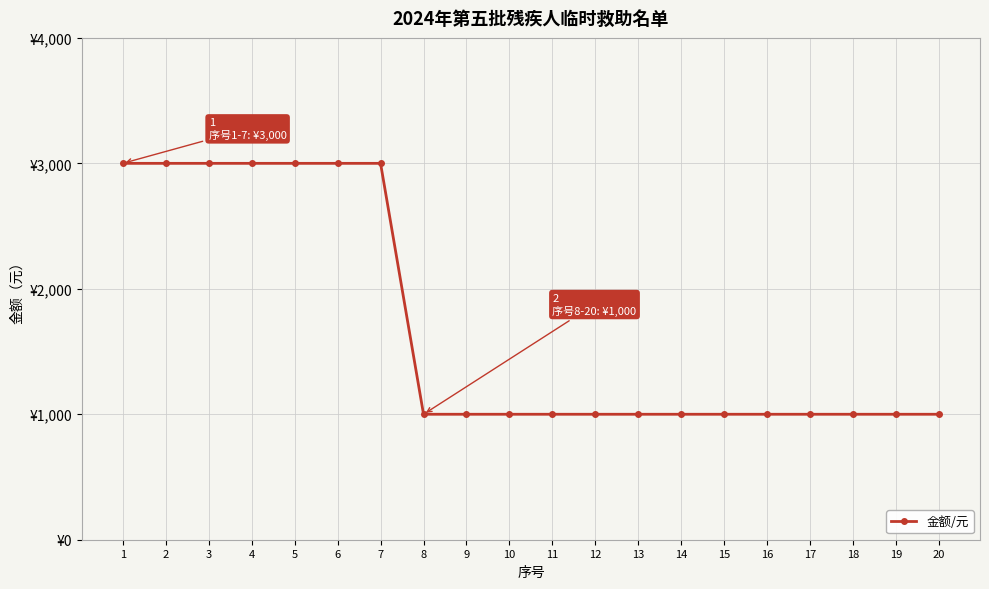

Is this an area chart (filled region under the line)?

No